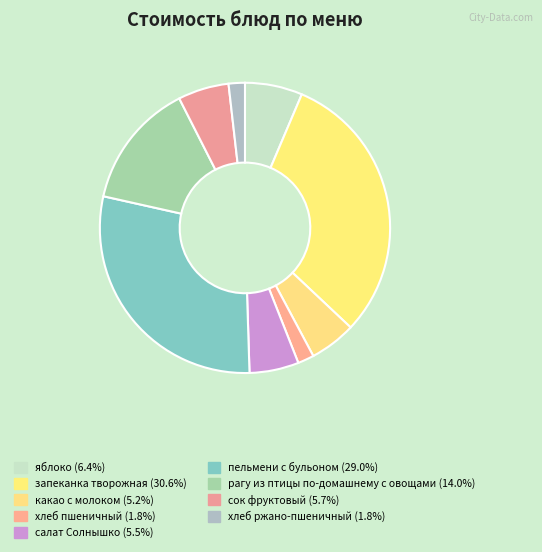

Does any single category account for the majority?

No